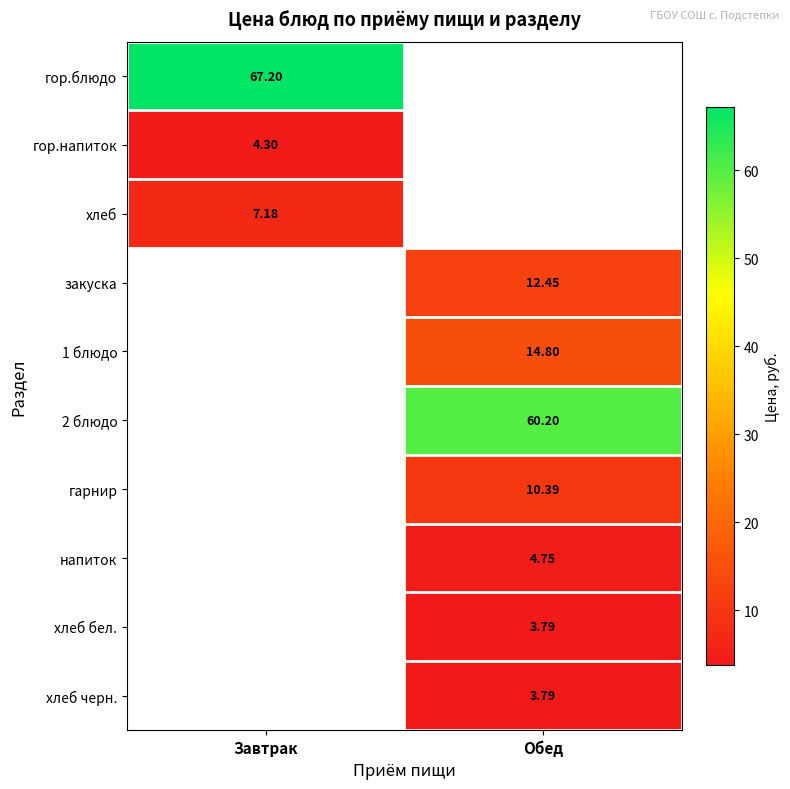

Is the value of 1 блюдо at Обед greater than the value of хлеб черн. at Обед?

Yes